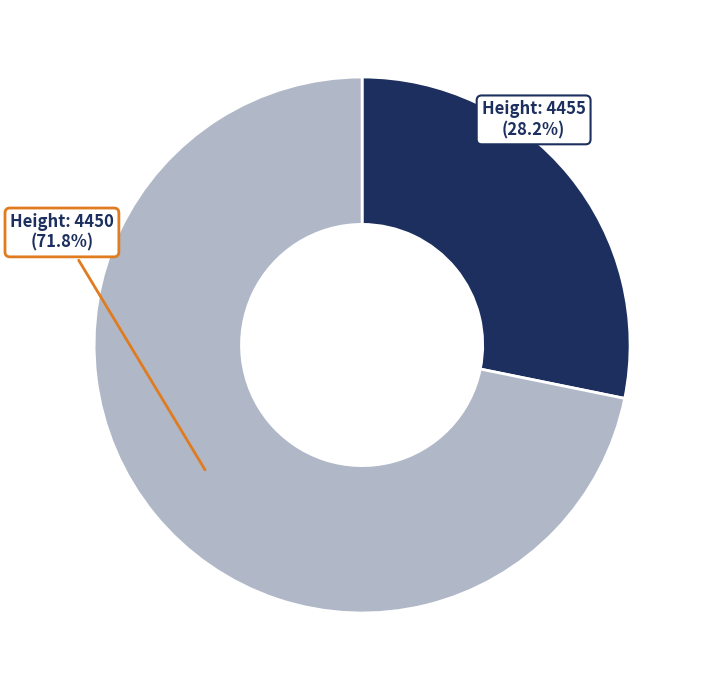

Which has a higher value, Height: 4450 or Height: 4455?

Height: 4450